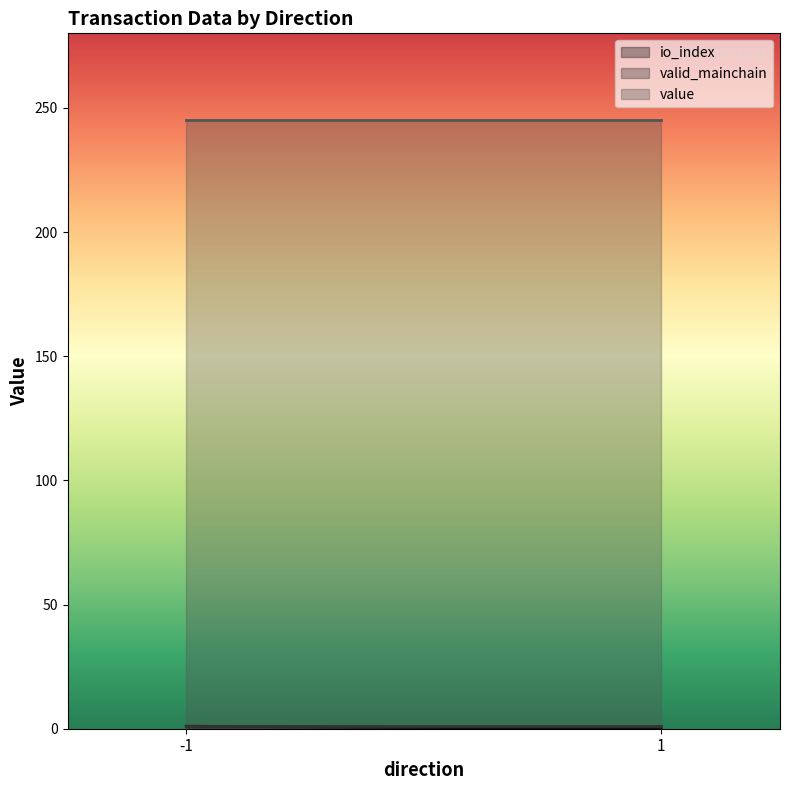

Reading right to left, transcribe all the data shown in this chart.

io_index: 1=0.0	1=0.0	-1=1.0	-1=1.0
valid_mainchain: 1=1.0	1=1.0	-1=1.0	-1=1.0
value: 1=245.0	1=245.0	-1=245.0	-1=245.0